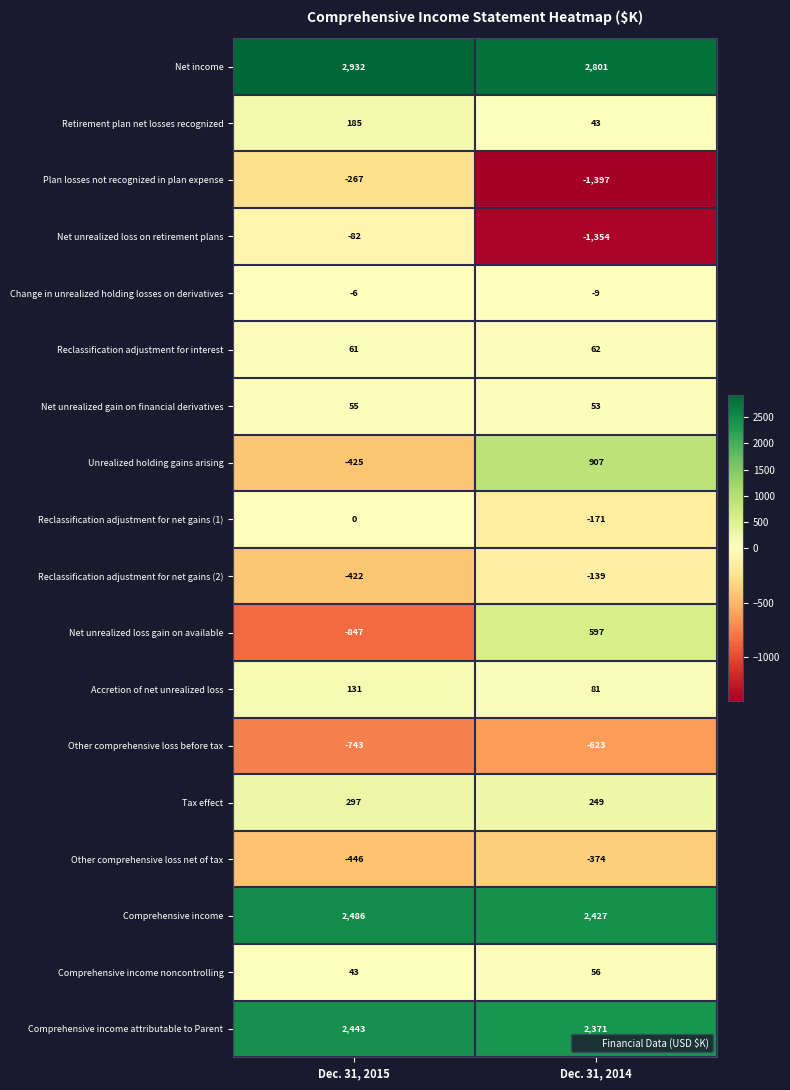

Is it true that Unrealized holding gains arising equals 182 at Dec. 31, 2014?

False